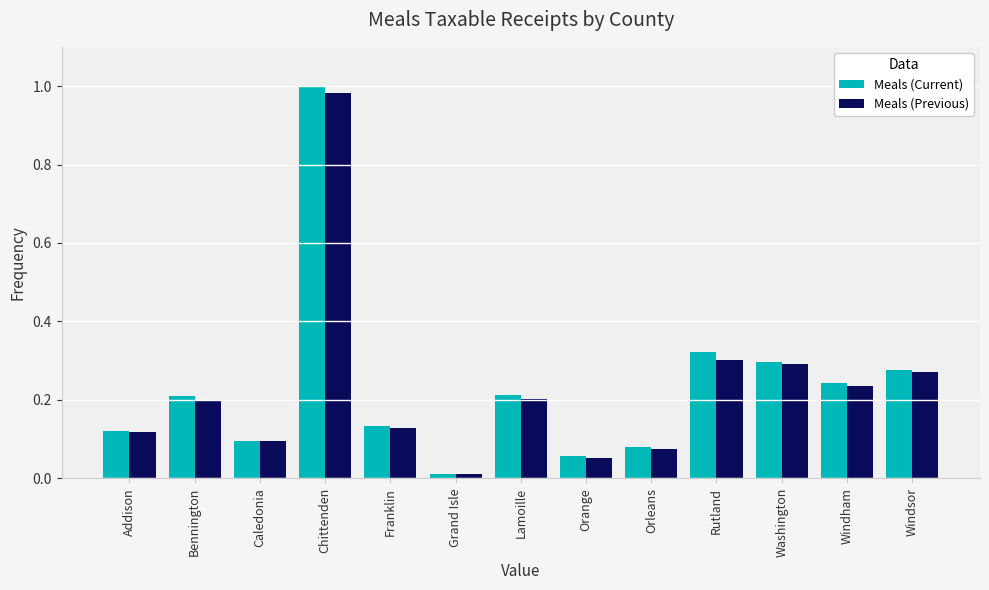

Which series changed the most between Chittenden and Lamoille?

Meals (Current)